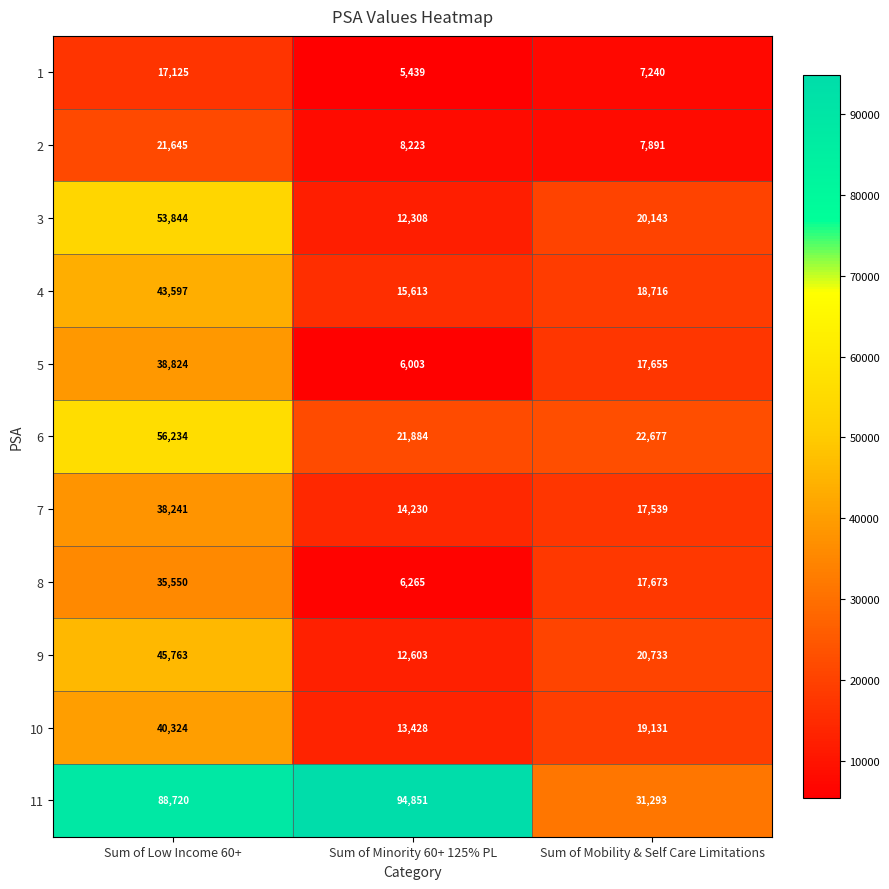

What is the total value across all series at Sum of Low Income 60+?

479867